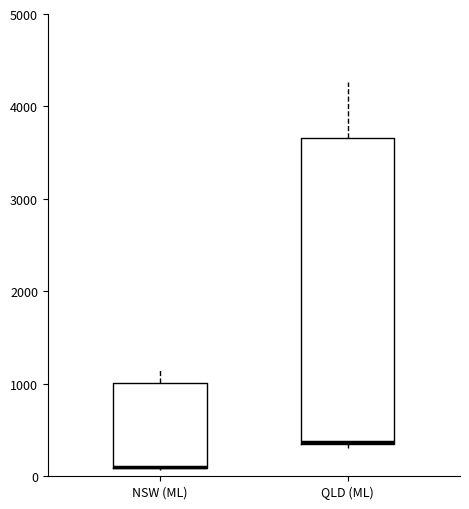

Reading left to right, transcribe this box plot: for each box, give where its median line is, the range the box spans, and where its two whiskers end, as read against the y-axis. The values are not printed on the chart, so give them approximately, as read against the axis.

NSW (ML): median 100 (drawn on the box's lower edge), box 100 to 1000, whiskers 100 to 1200
QLD (ML): median 400 (drawn on the box's lower edge), box 300 to 3700, whiskers 300 (just below the box's lower edge) to 4300